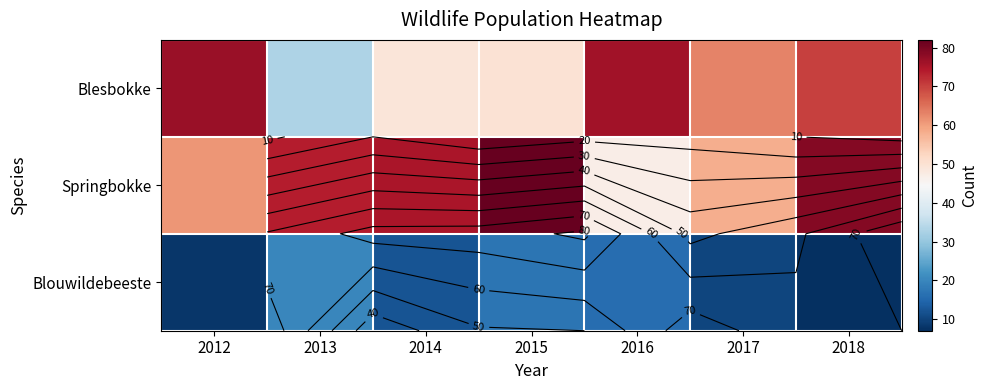

Read the Blesbokke value at 2013.

33